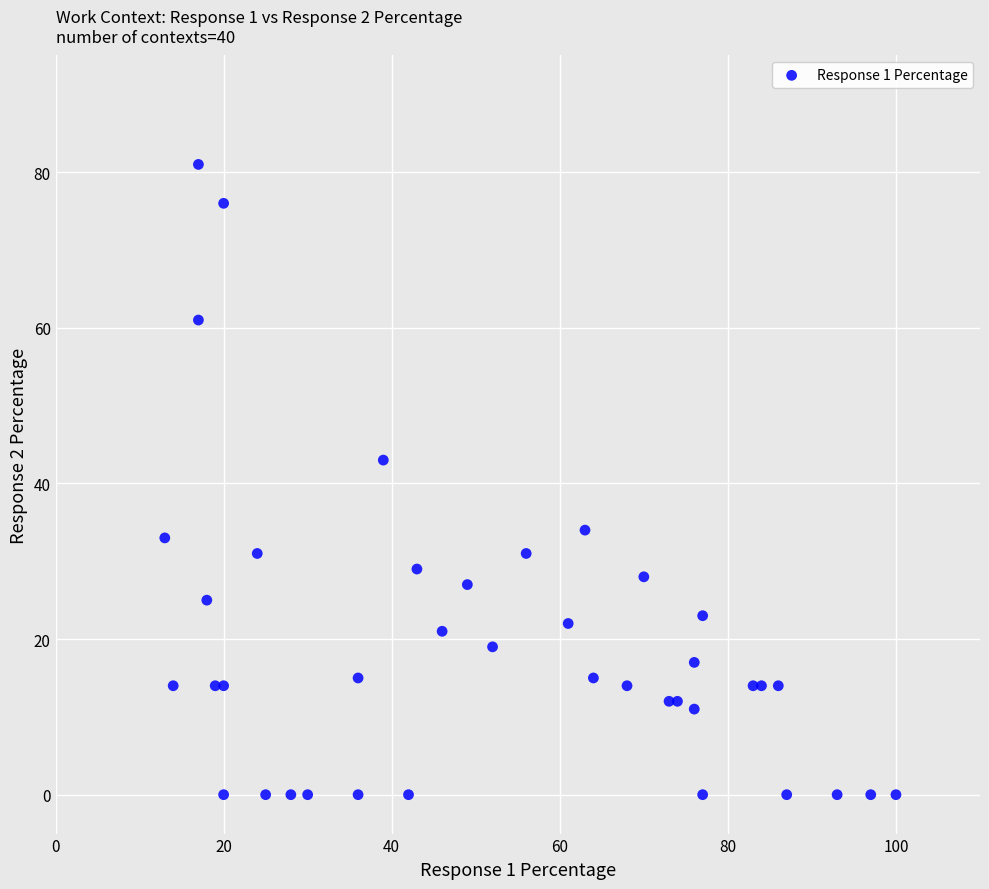

What Y value in the scatter plot is closest to 40?

43